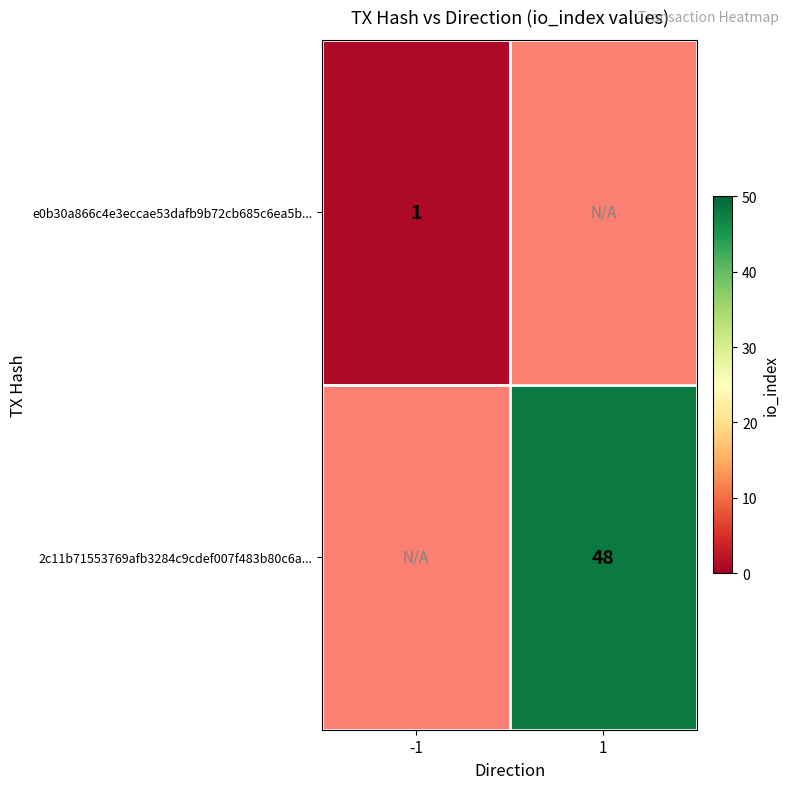

Which has a higher value, -1 or 1?

1